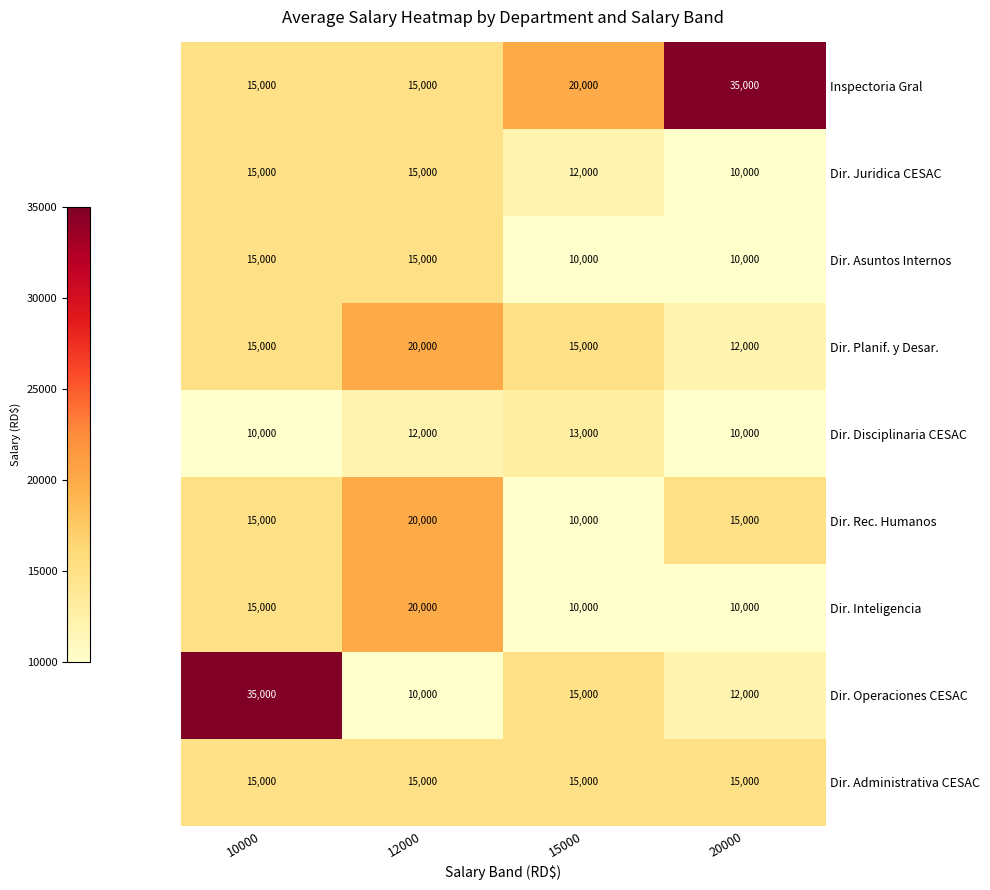

What is the total value across all series at 20000?

129000